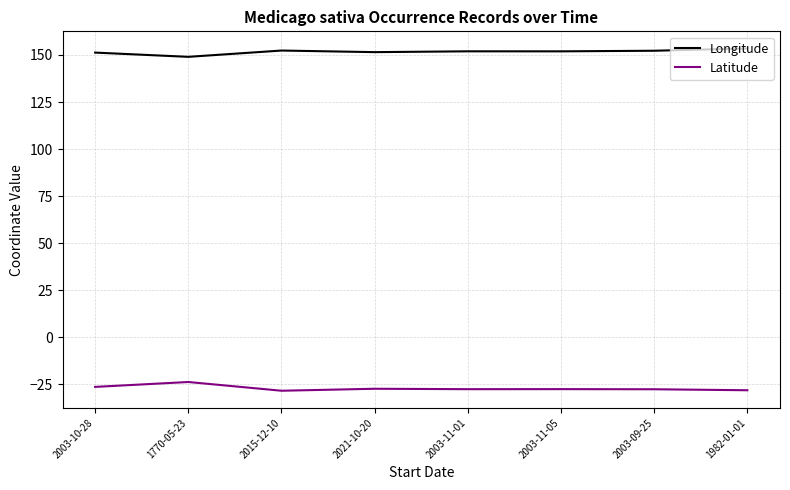

What is the difference between the Latitude values at 2003-09-25 and 2021-10-20?

0.3